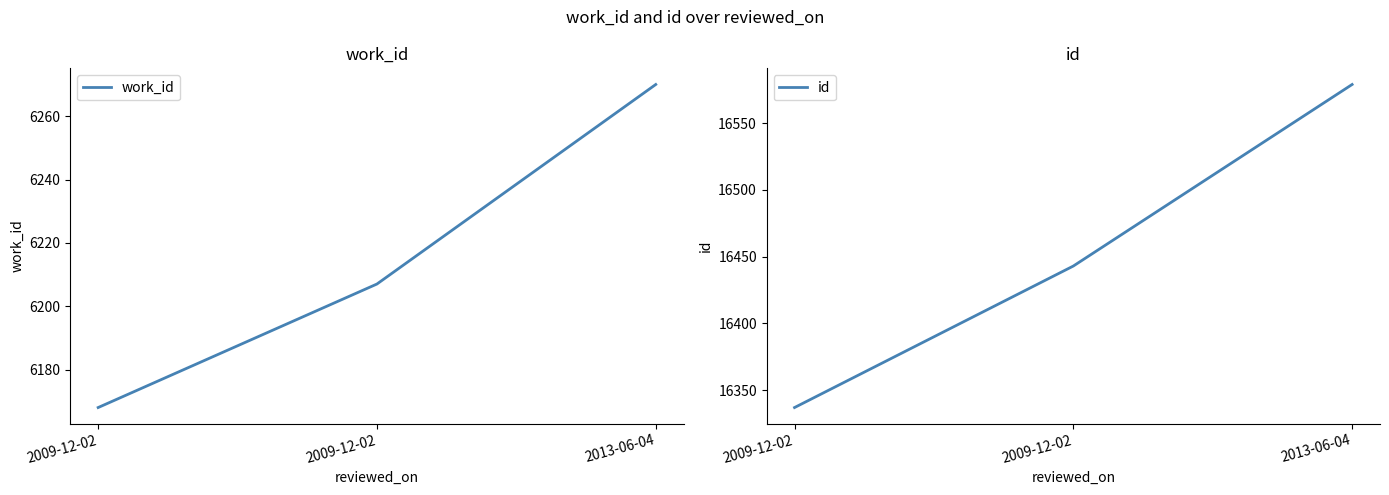

What is the difference between the highest and lowest values at 2013-06-04?

10309